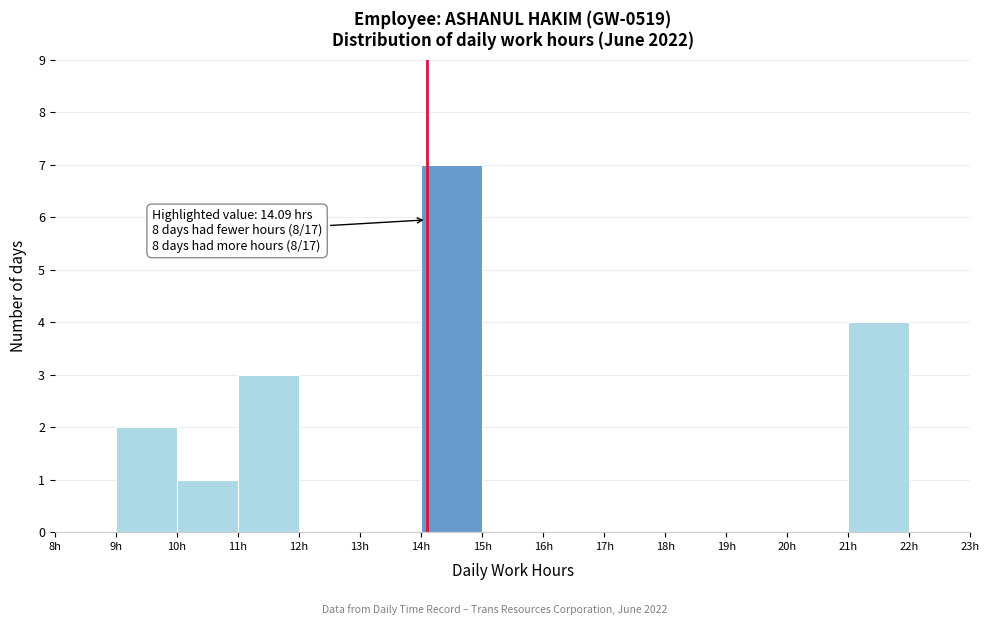

Which range on the x-axis has the tallest bar?

14 to 15